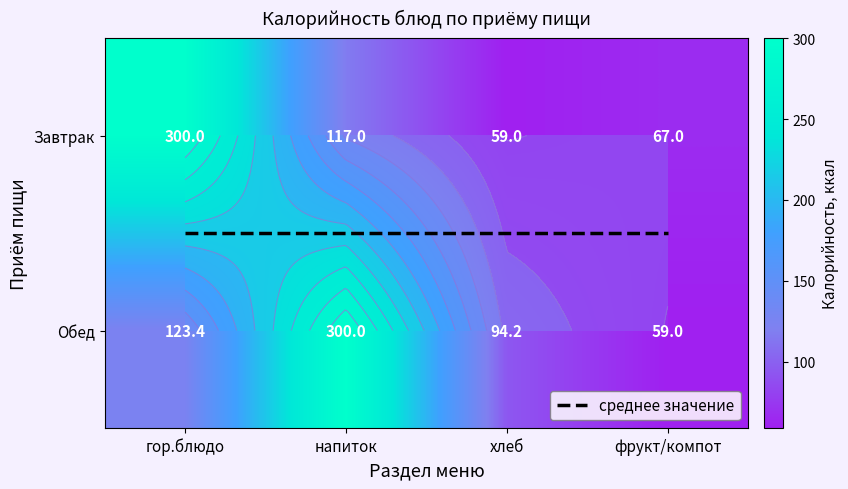

Where does the Завтрак series first go above 117?

гор.блюдо